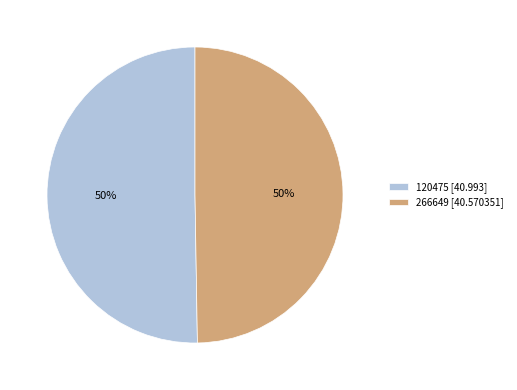

Approximately how many times larger is the value at 266649 [40.570351] compared to 120475 [40.993]?

1.0